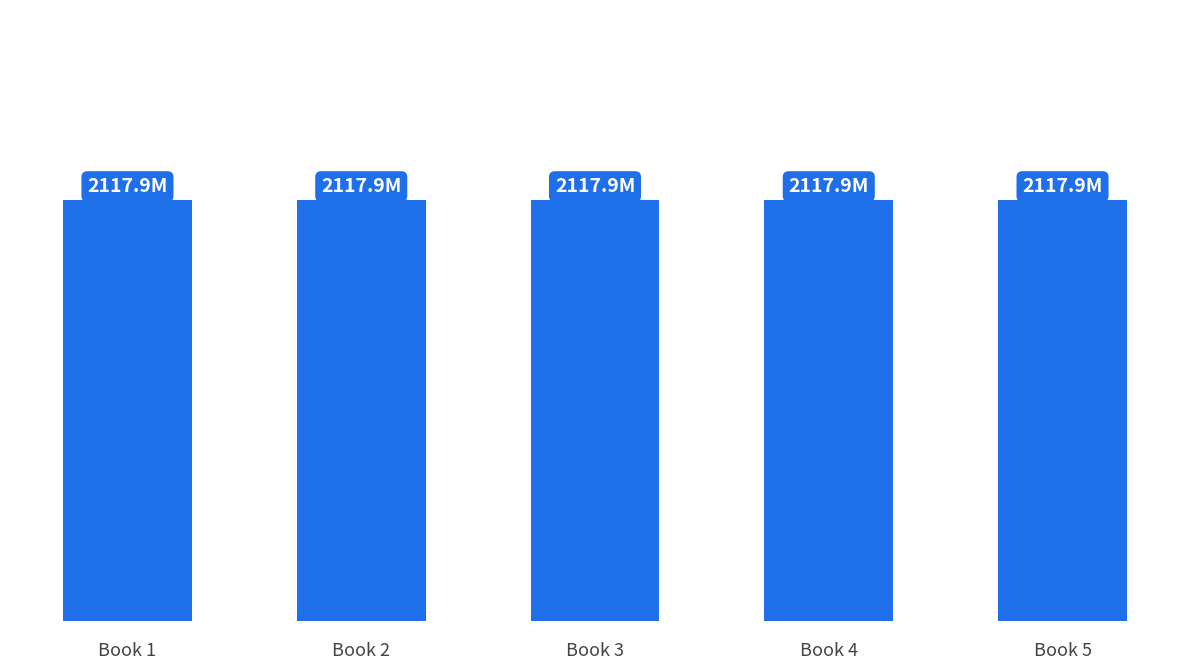

Between Book 3 and Book 4, which is larger?

Book 3